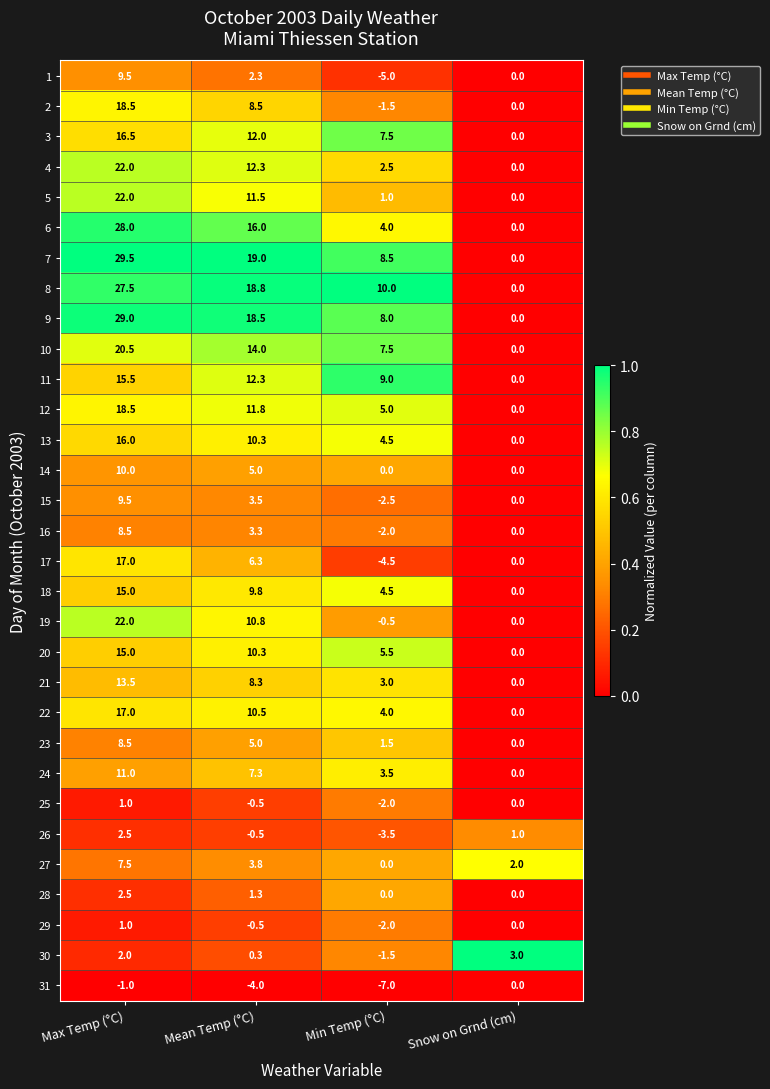

At which category is the sum across all series the highest?

Max Temp (°C)